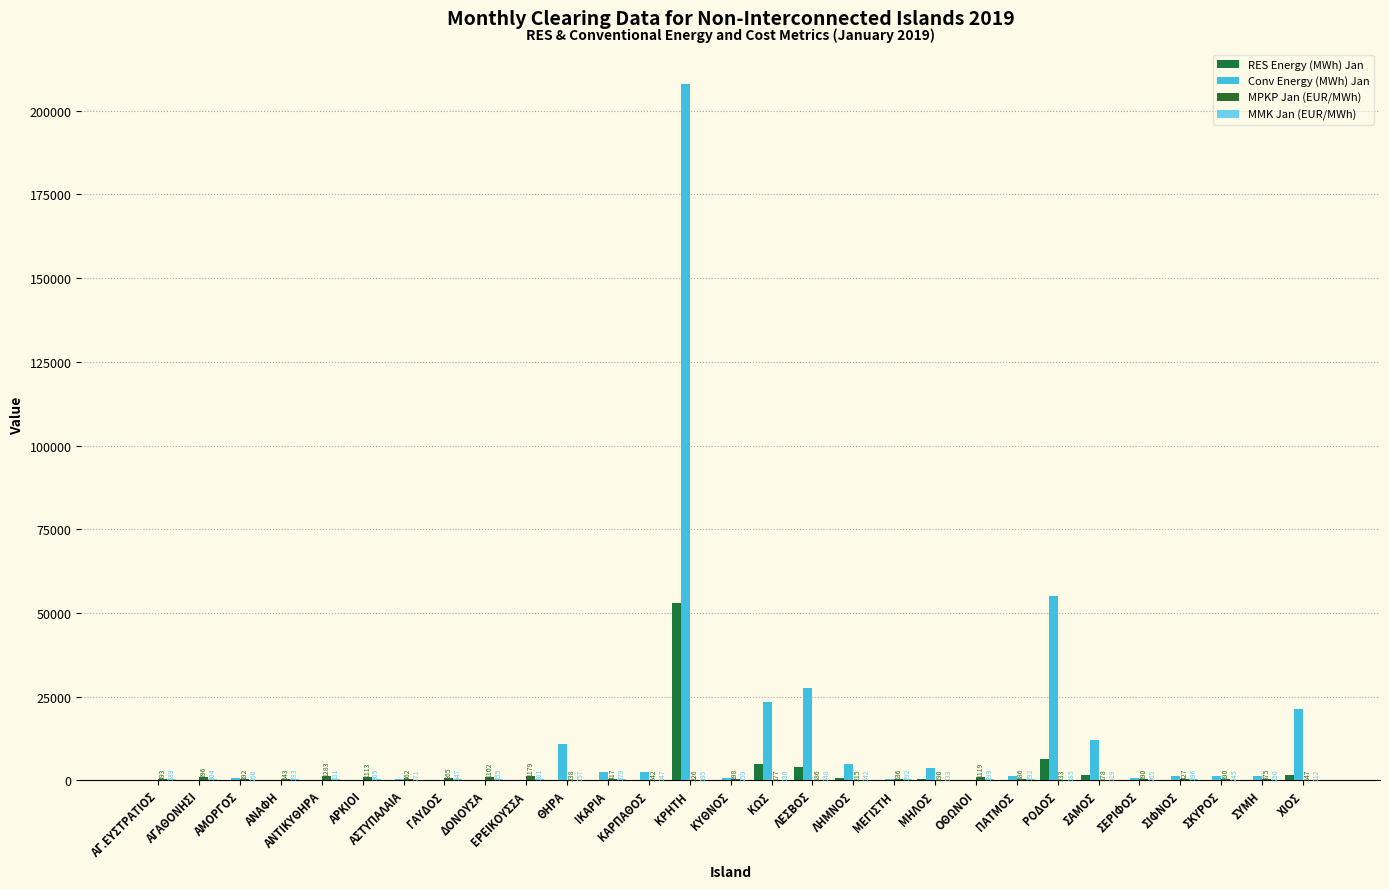

What is the difference between the Conv Energy (MWh) Jan values at ΜΗΛΟΣ and ΚΡΗΤΗ?

204372.3